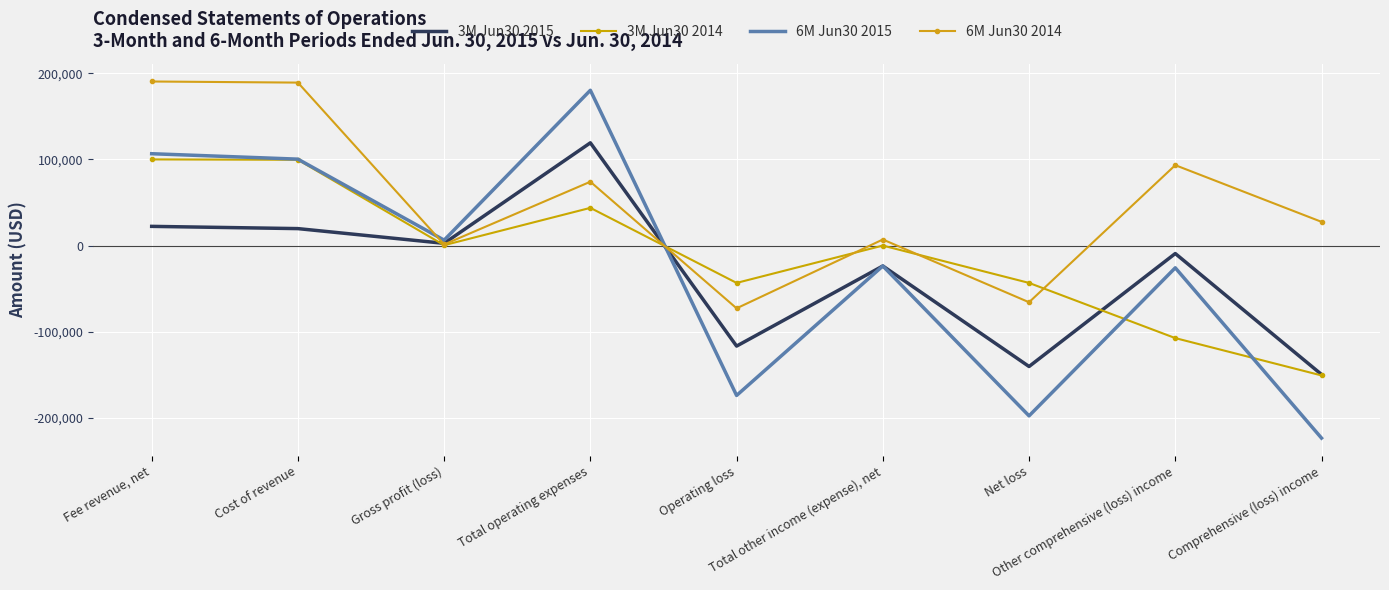

Reading right to left, extract all data points from this chart.

3M Jun30 2015: -149598	-9240	-140358	-23681	-116677	119280	2603	19702	22305
3M Jun30 2014: -150738	-107400	-43338	0	-43338	43780	442	99580	100022
6M Jun30 2015: -223462	-25800	-197662	-23681	-173981	180285	6304	100334	106638
6M Jun30 2014: 27567	93350	-65783	7054	-72837	74120	1283	189187	190470